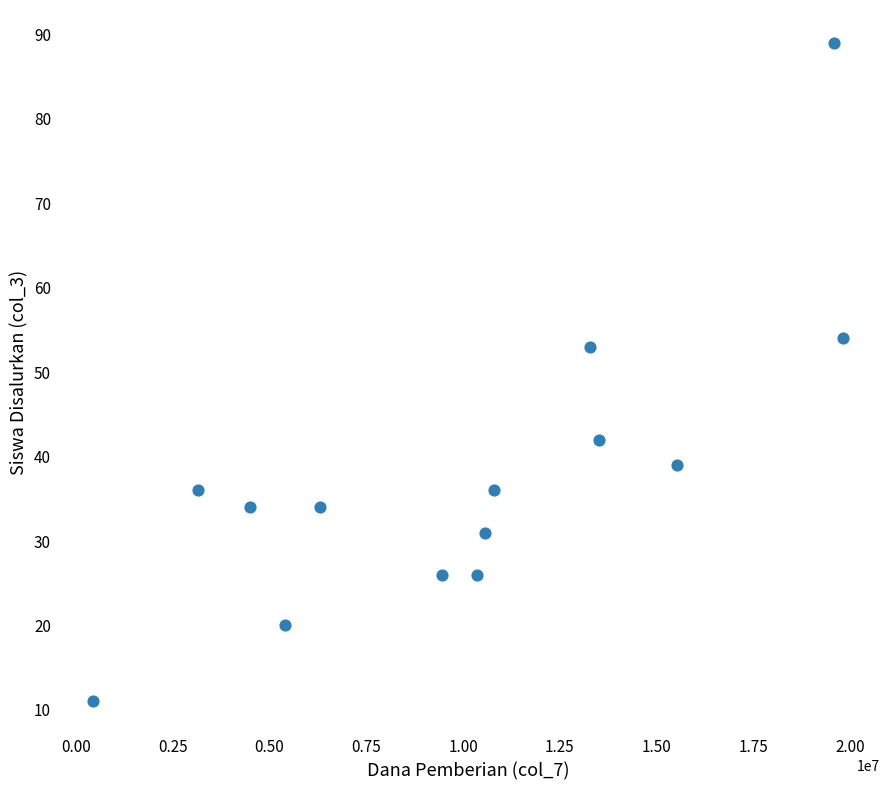

What is the range of X values (max minus min)?

19350000